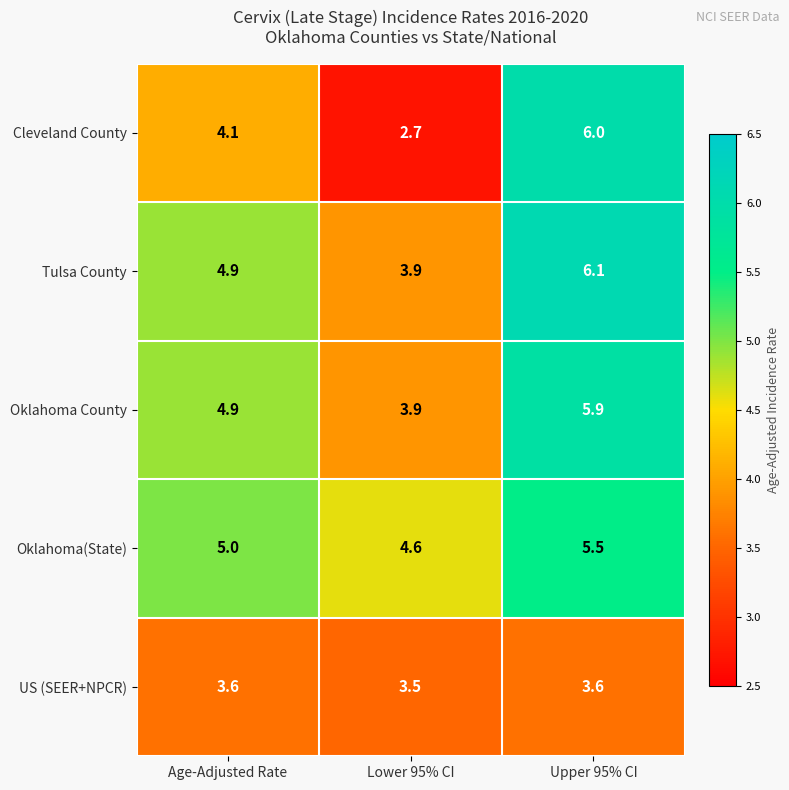

What is the difference between the maximum and minimum values in the Cleveland County series?

3.3